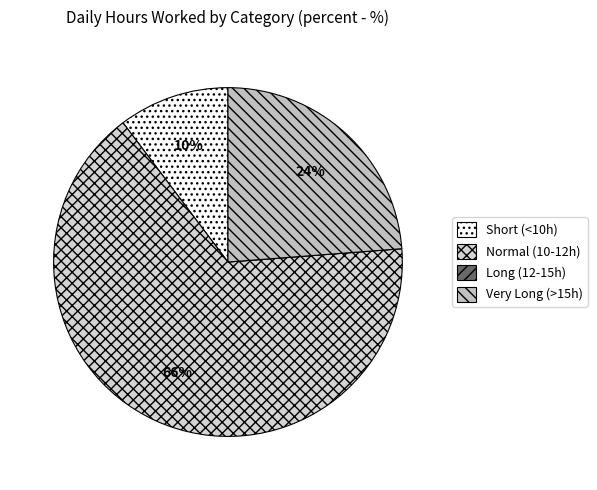

Which category has the biggest portion of the pie?

Normal (10-12h)